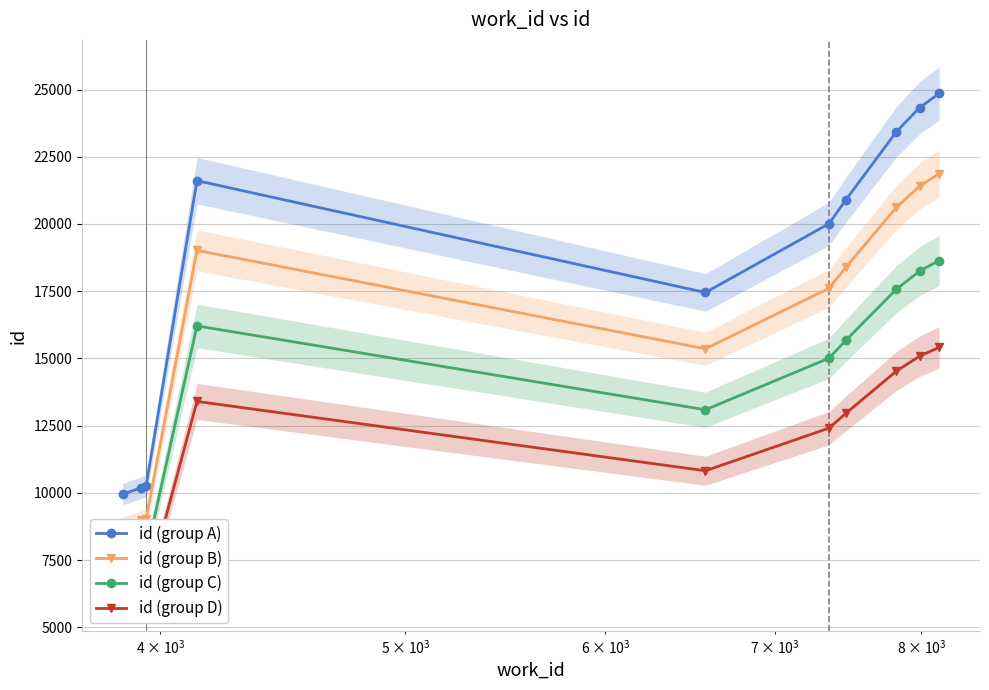

True or false: id (group A) has more than 2 interior local peaks.

False